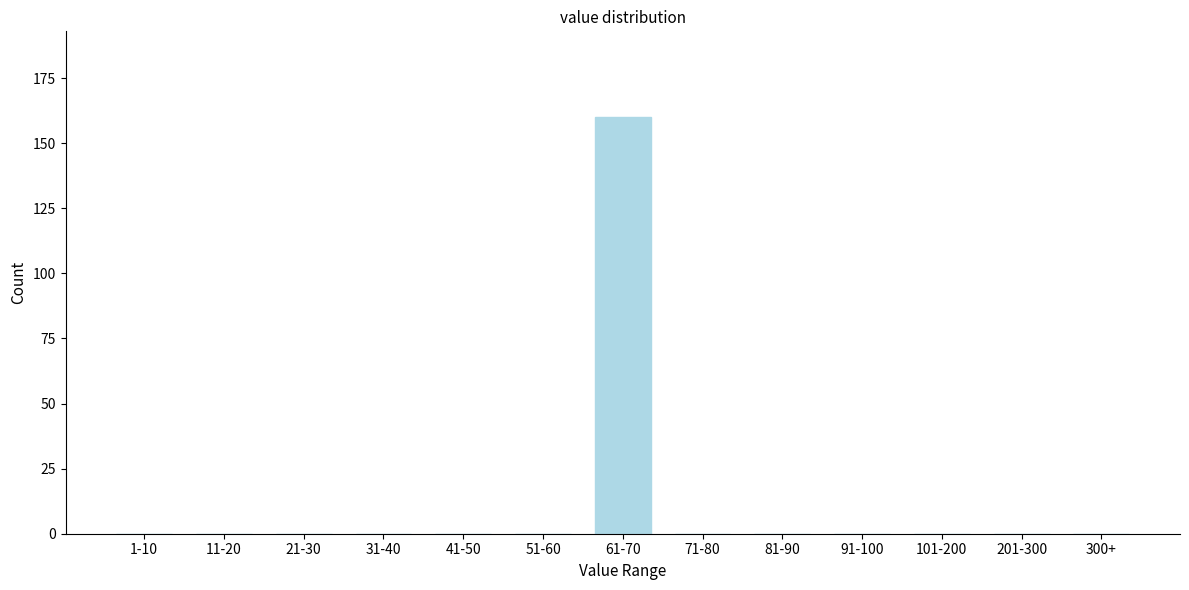

Reading left to right, list all the values displayed in this chart.

1-10=0	11-20=0	21-30=0	31-40=0	41-50=0	51-60=0	61-70=160	71-80=0	81-90=0	91-100=0	101-200=0	201-300=0	300+=0